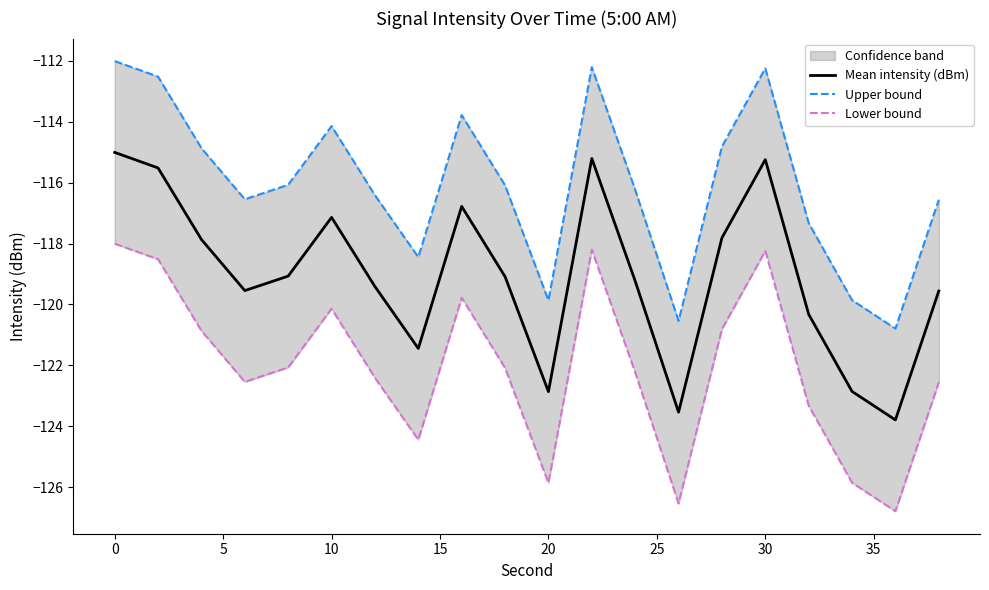

What is the lowest value of the Mean intensity (dBm) series?

-123.8